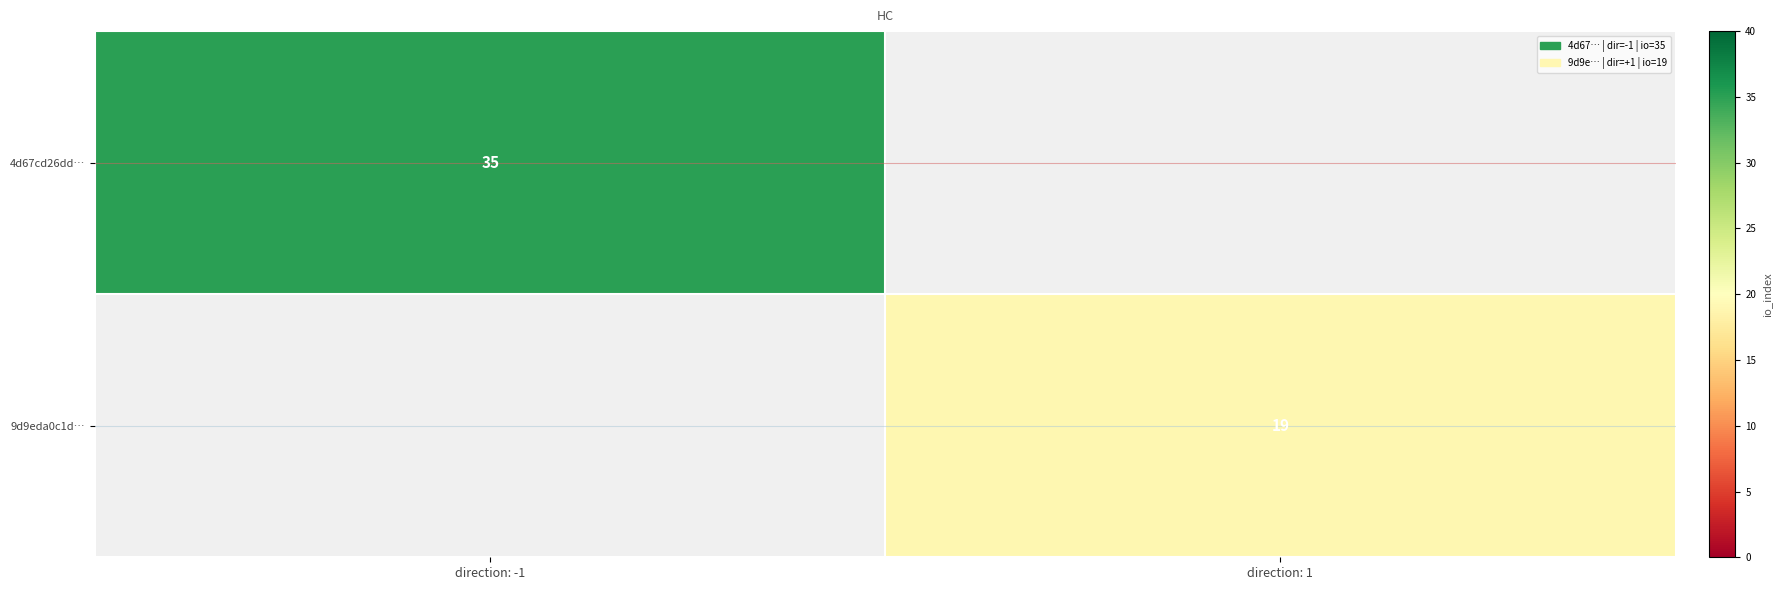

The 9d9eda0c1d… series shows 11.9 at direction: 1. True or false?

False